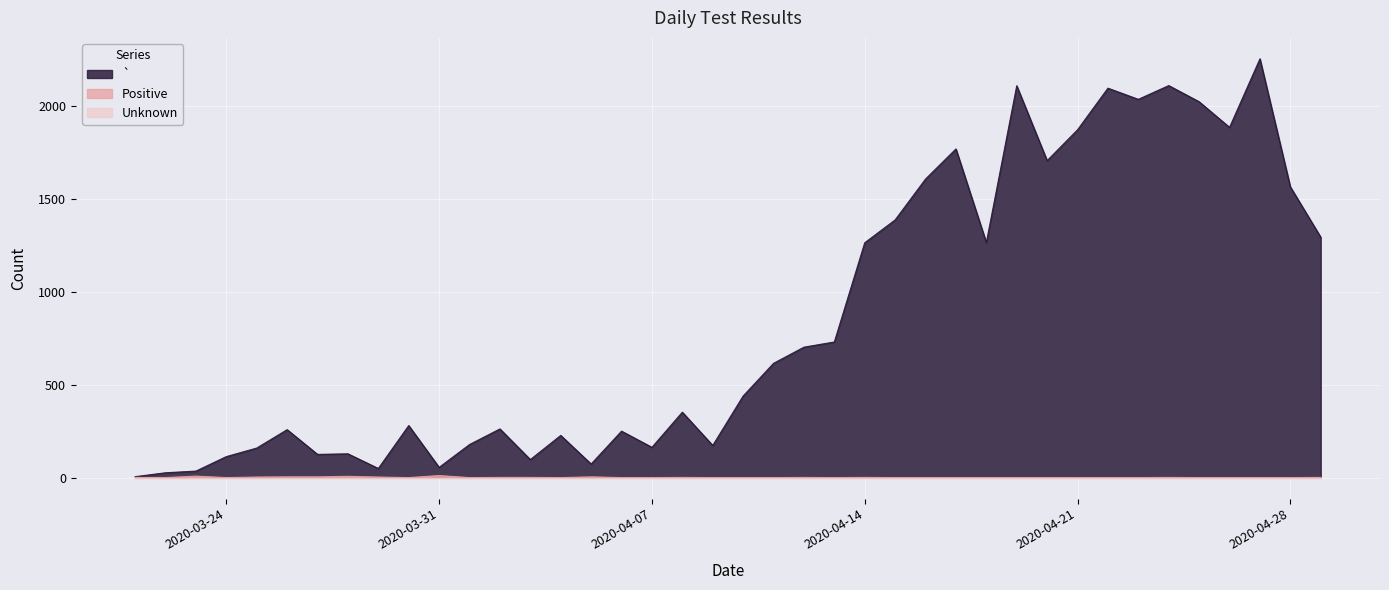

True or false: Positive and ` intersect in this chart.

False